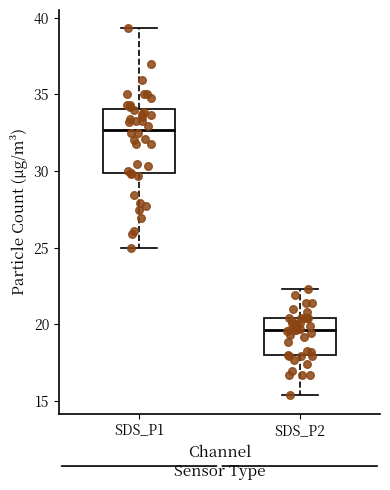

Which box is the tallest, from its lower edge to its upper edge?

SDS_P1